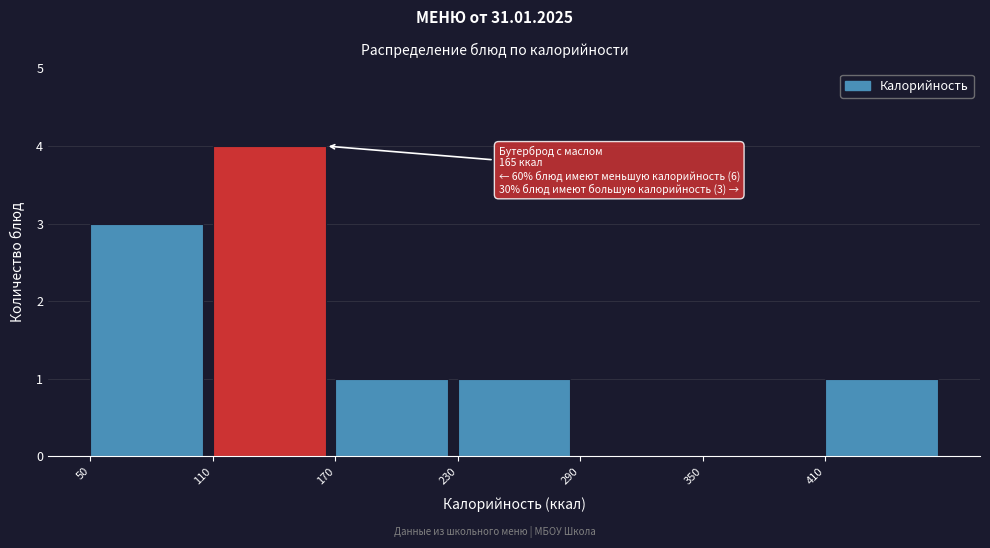

Over which range of the x-axis is the bar tallest?

110 to 170